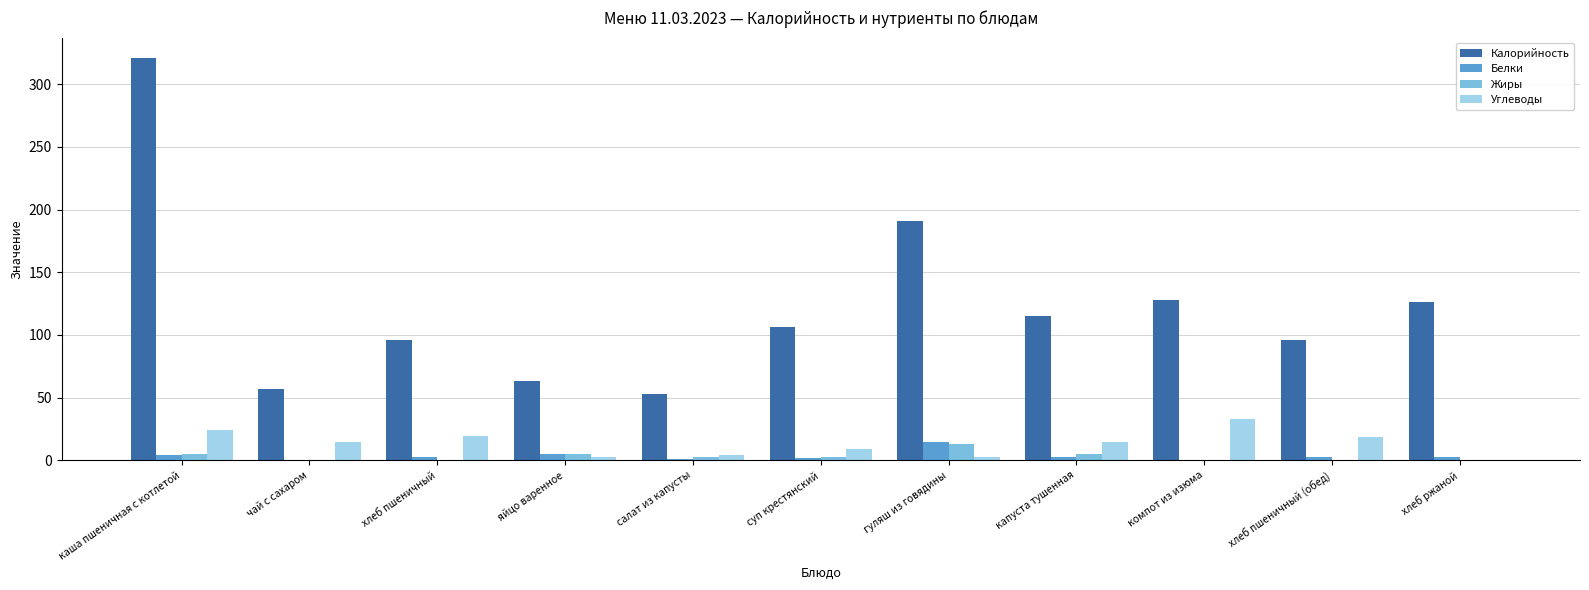

At which category is the sum across all series the highest?

каша пшеничная с котлетой